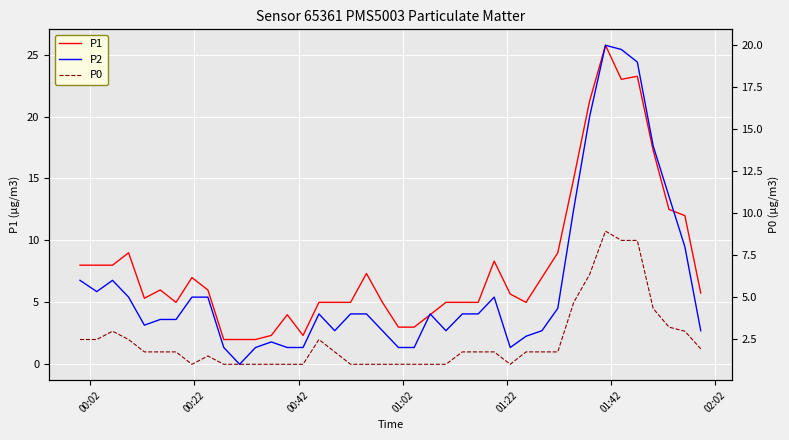

How many positive values does the P0 series have?

25